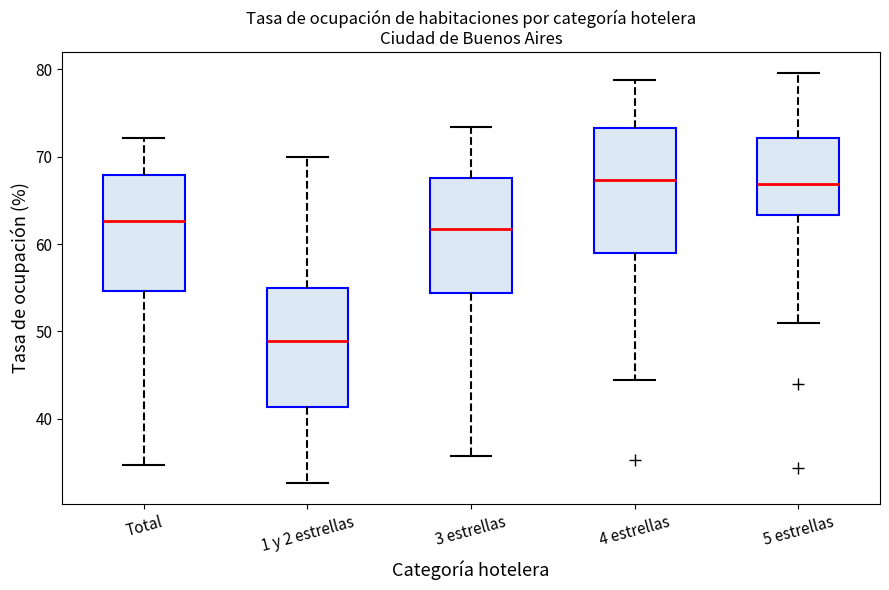

Where does the upper whisker of the box for 4 estrellas end on the y-axis? The values are not printed on the chart, so give them approximately, as read against the axis.

79